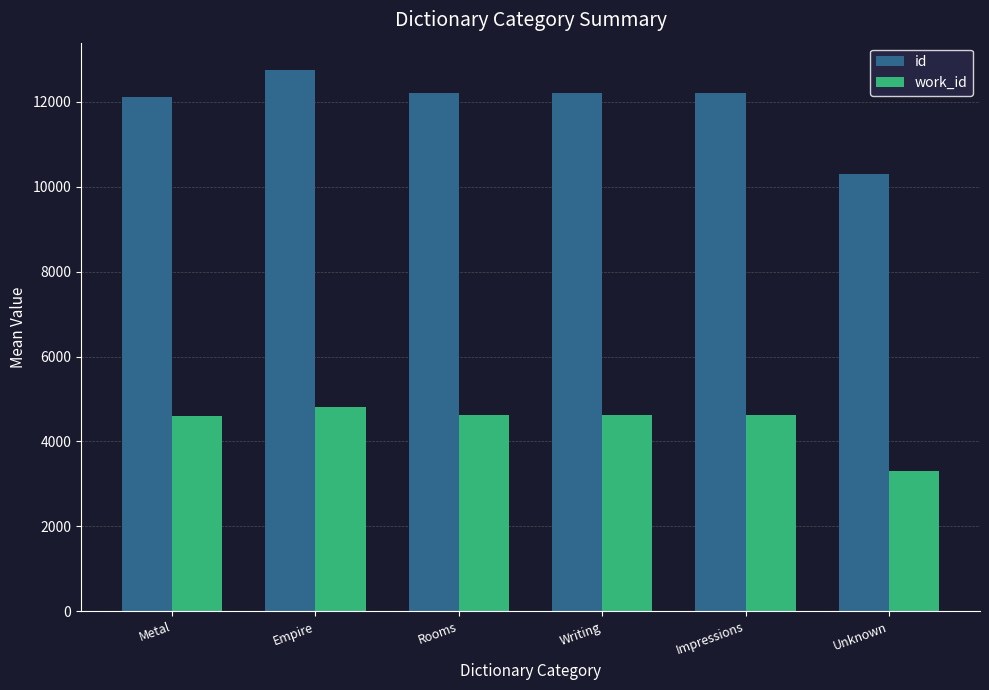

What is the difference between the maximum and second lowest values in the work_id series?

201.0